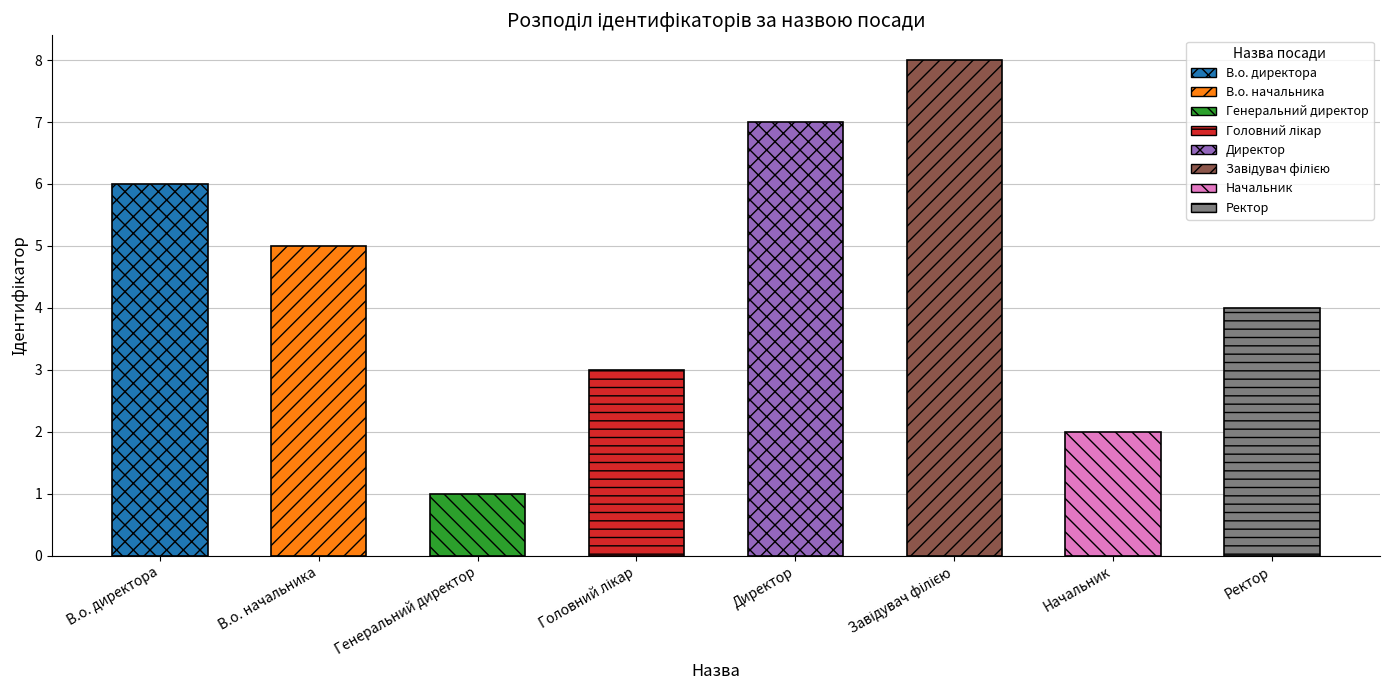

What is the ratio of the value at Начальник to the value at В.о. директора?

0.3